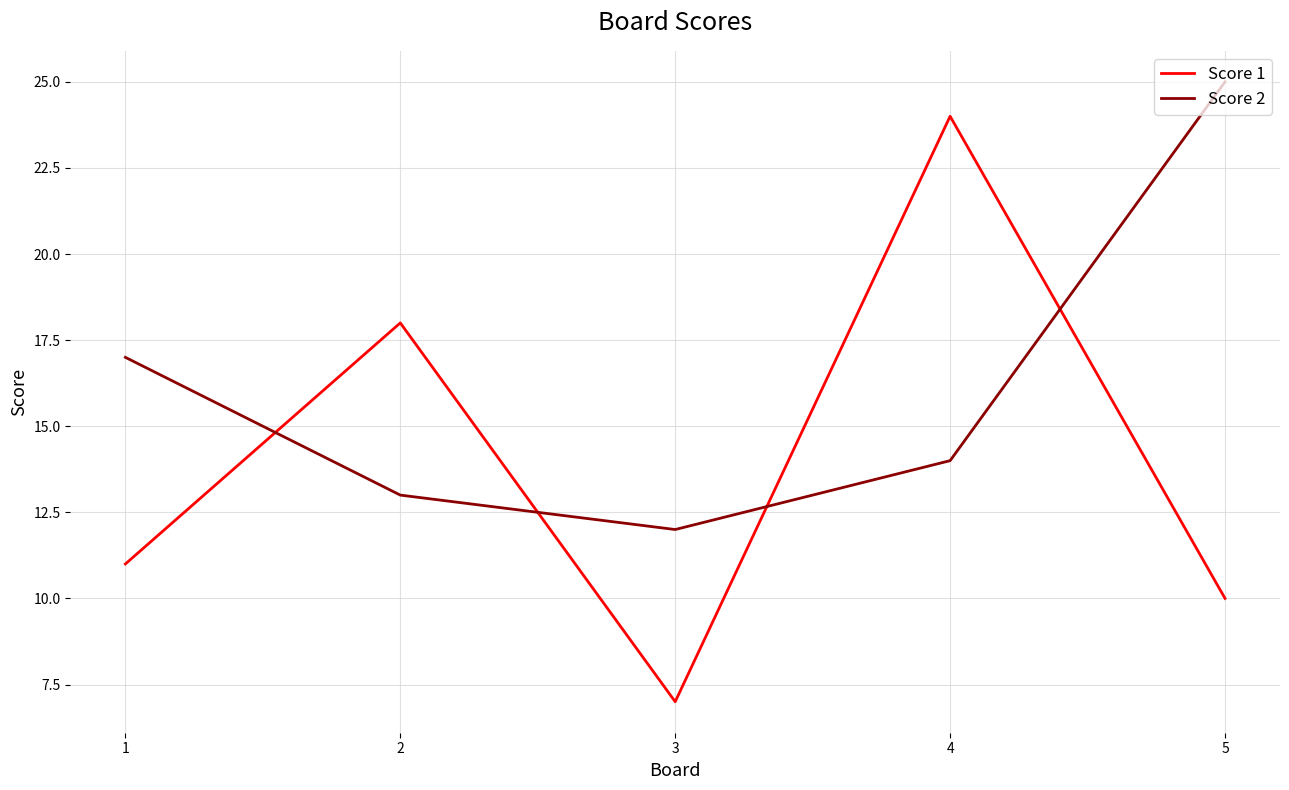

Where does the Score 2 series first go above 14?

1